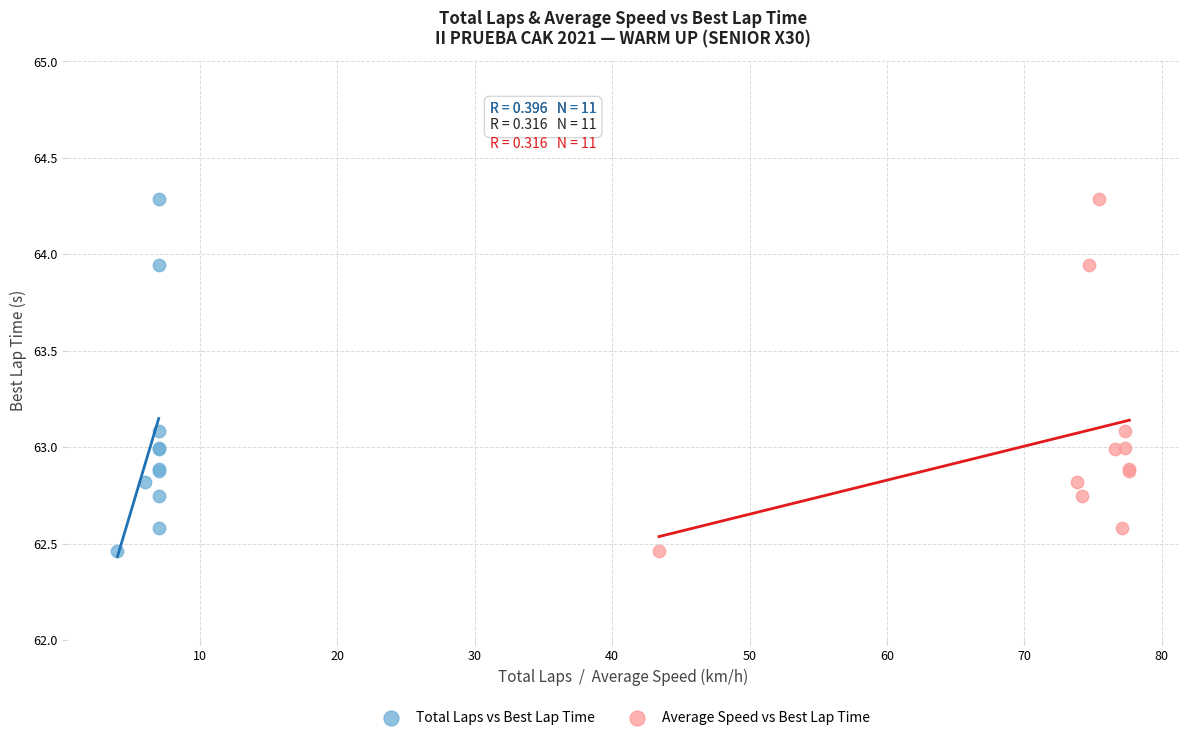

What are all the series names shown in the legend?

Total Laps vs Best Lap Time, Average Speed vs Best Lap Time